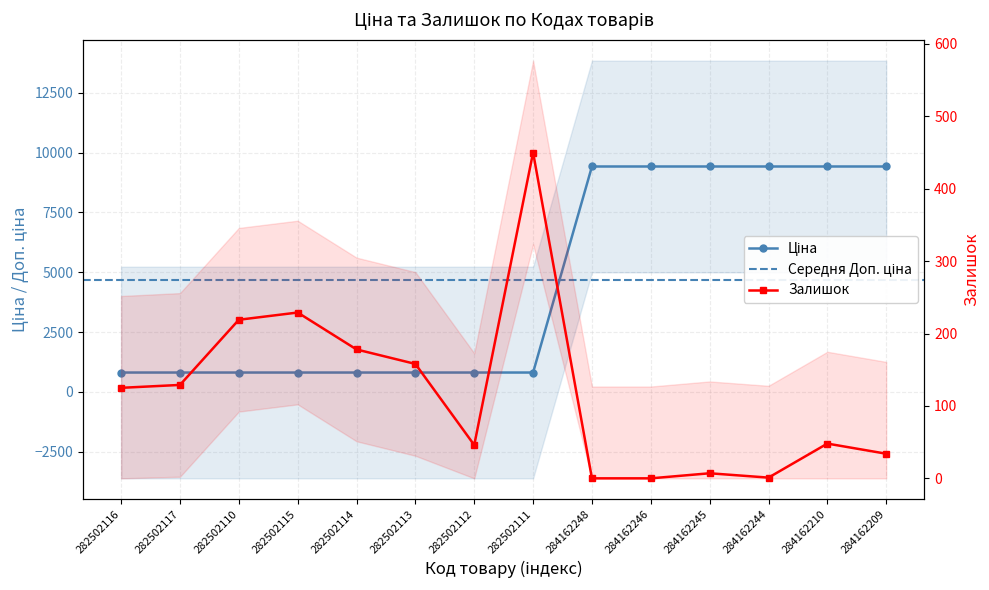

Is the value of Залишок at 284162244 greater than the value of Ціна at 284162246?

No